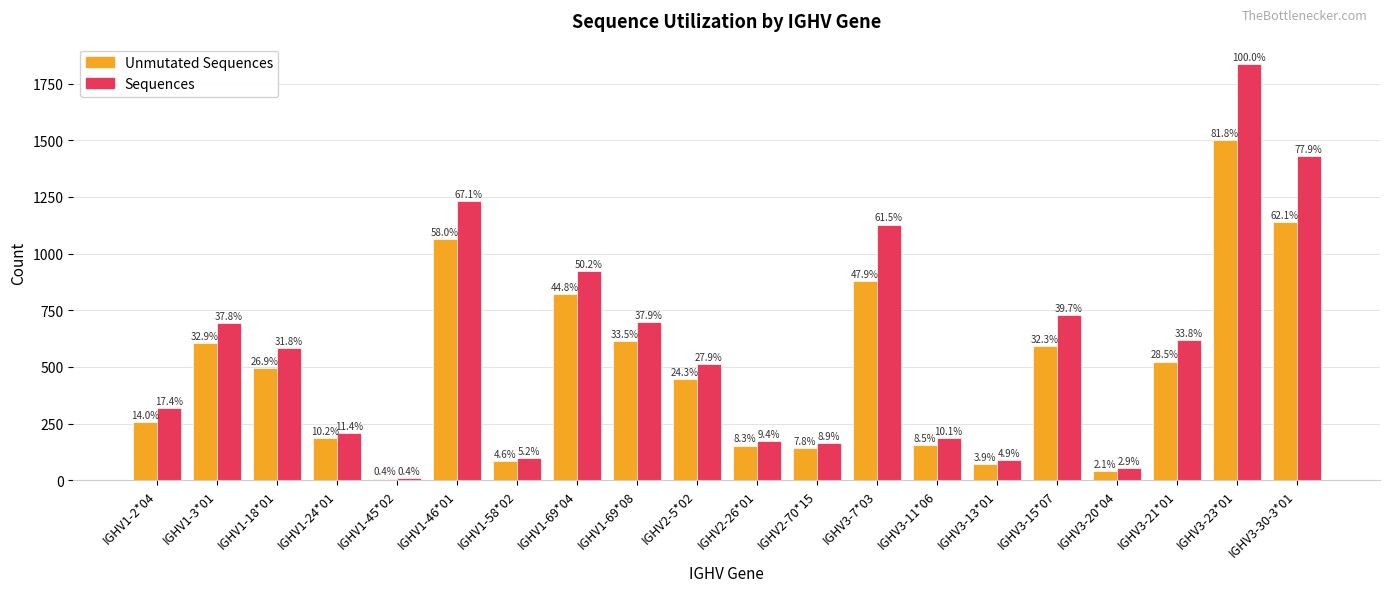

Does the chart contain stacked bars?

No